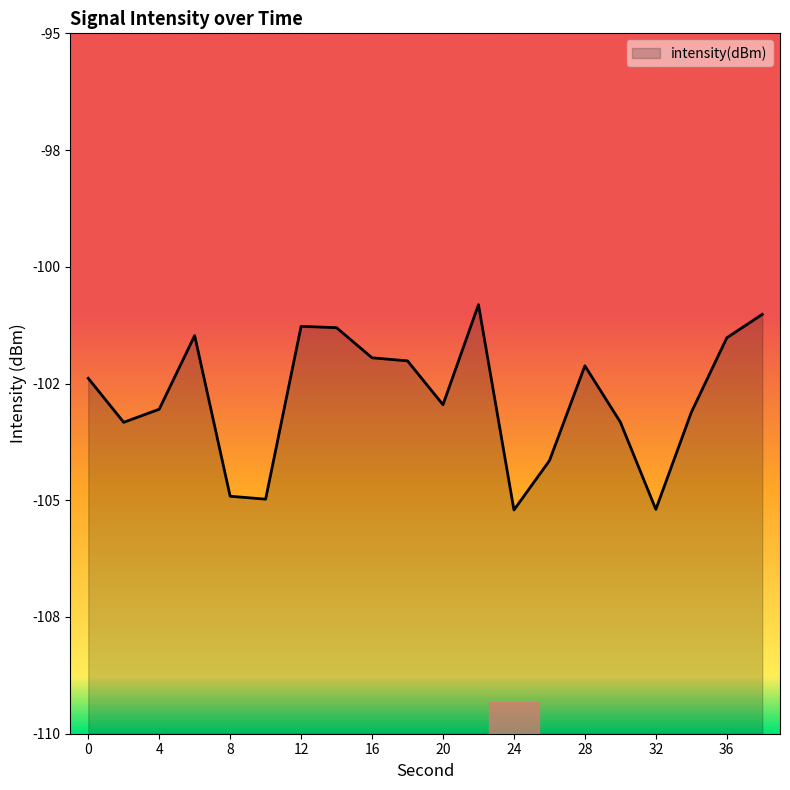

List the labels in order of value, largest first.

22, 38, 12, 14, 6, 36, 16, 18, 28, 0, 20, 4, 34, 30, 2, 26, 8, 10, 32, 24